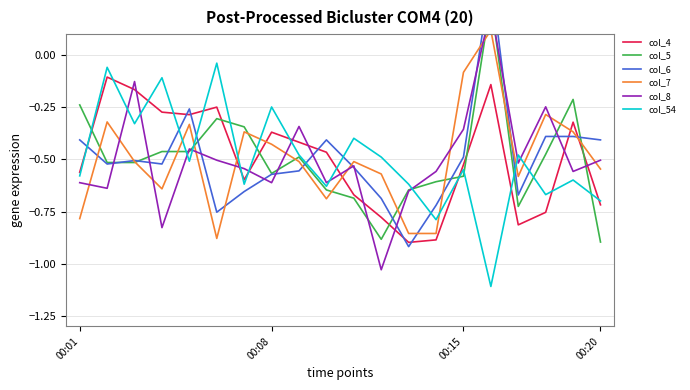

What is the label of the 4th point from the left?

00:20